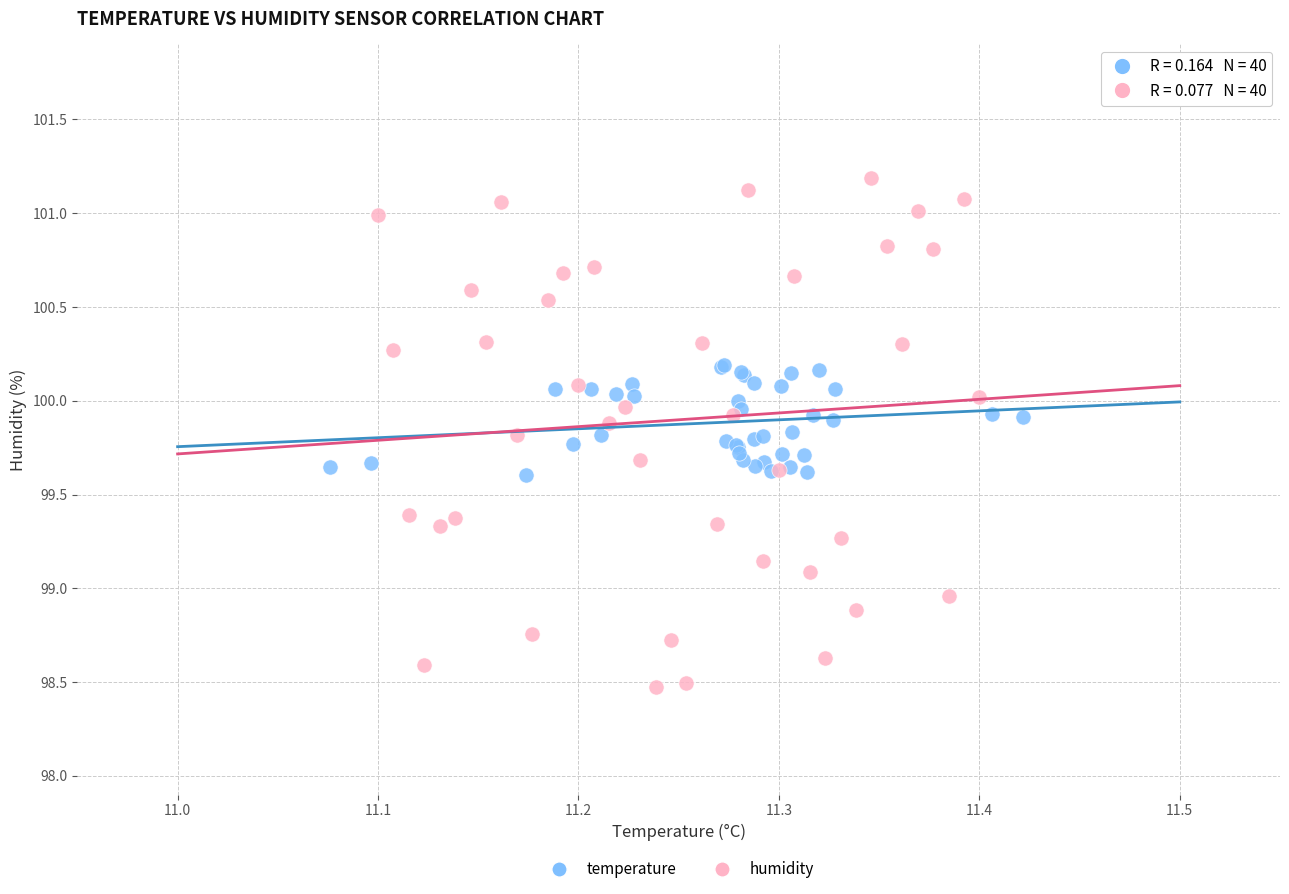

Which series reaches the minimum Y coordinate?

humidity